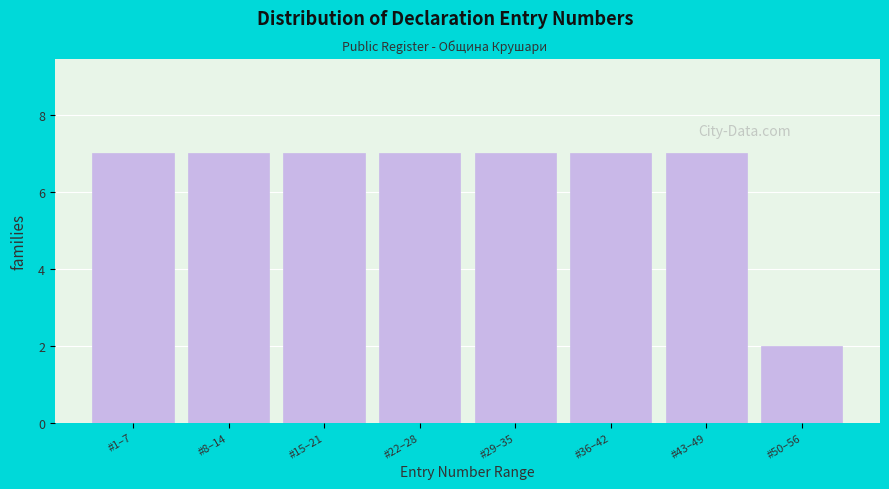

Reading left to right, transcribe all the data shown in this chart.

7	7	7	7	7	7	7	2